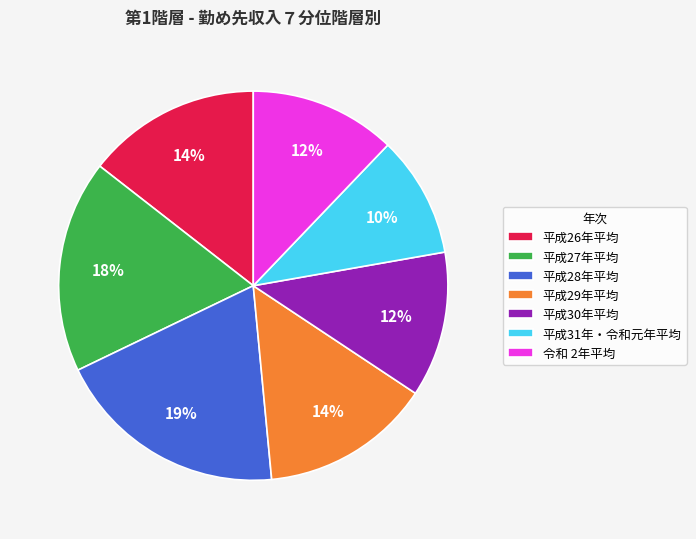

Approximately how many times larger is the value at 平成29年平均 compared to 平成31年・令和元年平均?

1.4